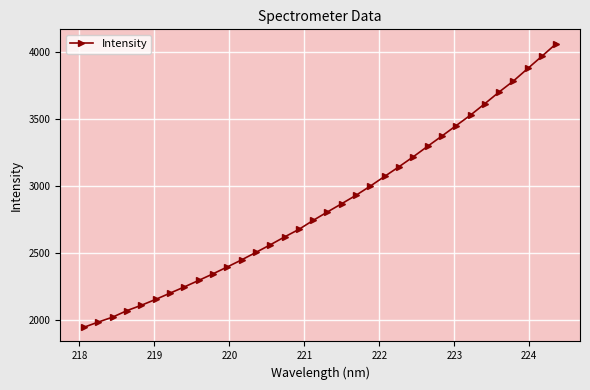

What is the smallest value displayed?

1947.4